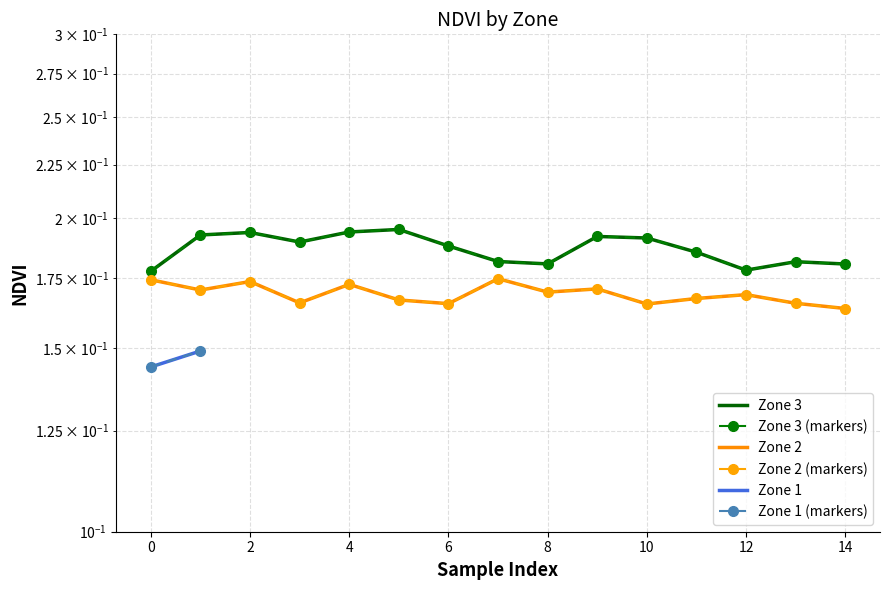

True or false: Zone 3 and Zone 2 cross at least once.

False